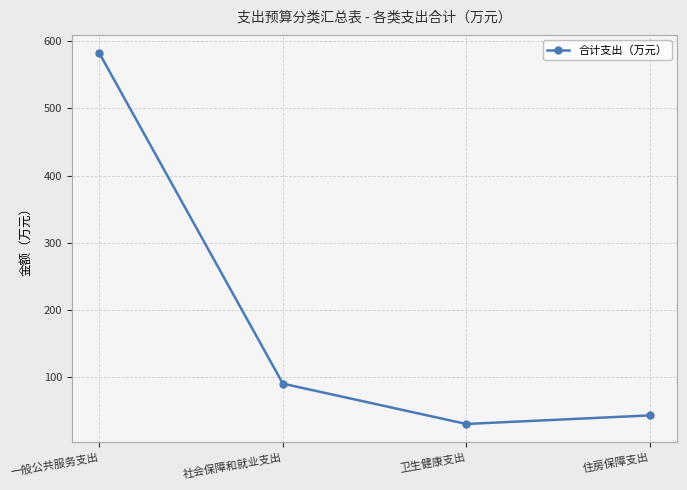

True or false: the data shows 154.7 at 社会保障和就业支出.

False